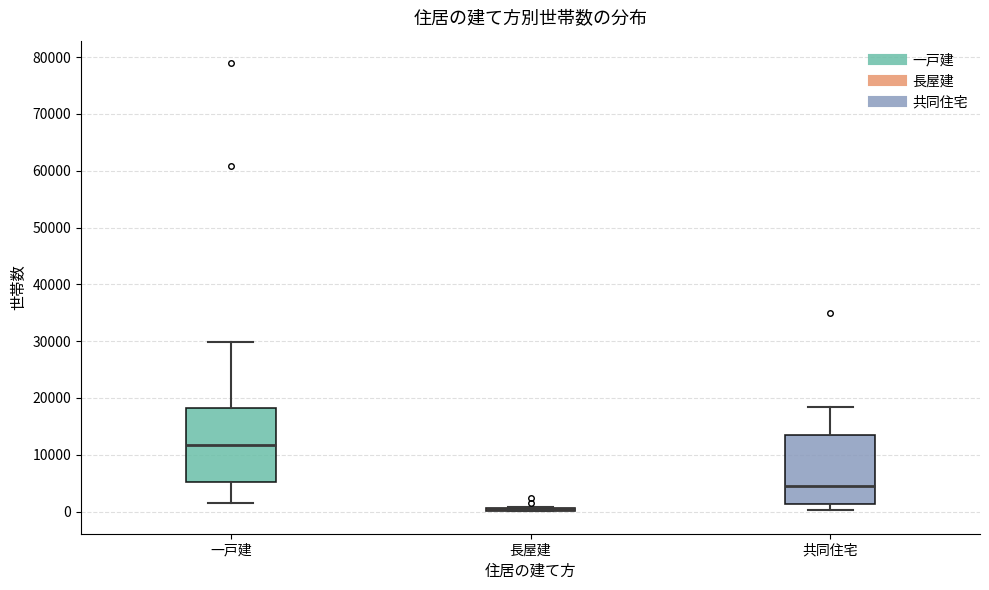

Where does the lower whisker of the box for 一戸建 end on the y-axis? The values are not printed on the chart, so give them approximately, as read against the axis.

2000